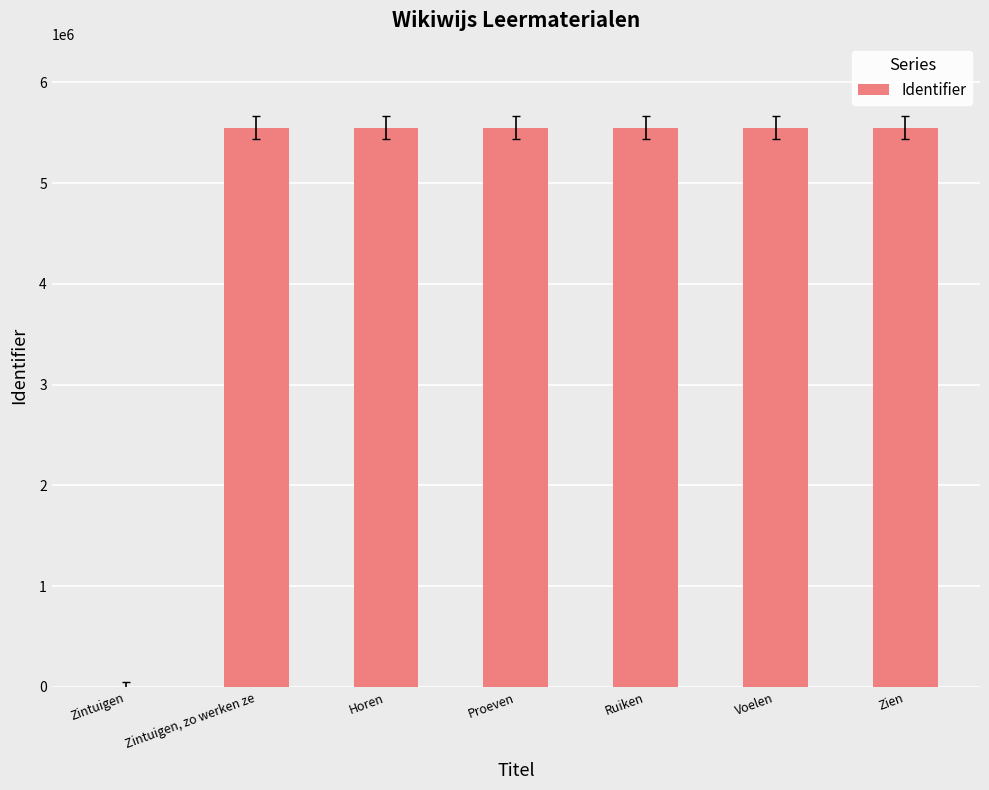

What is the greatest value displayed?

5551599